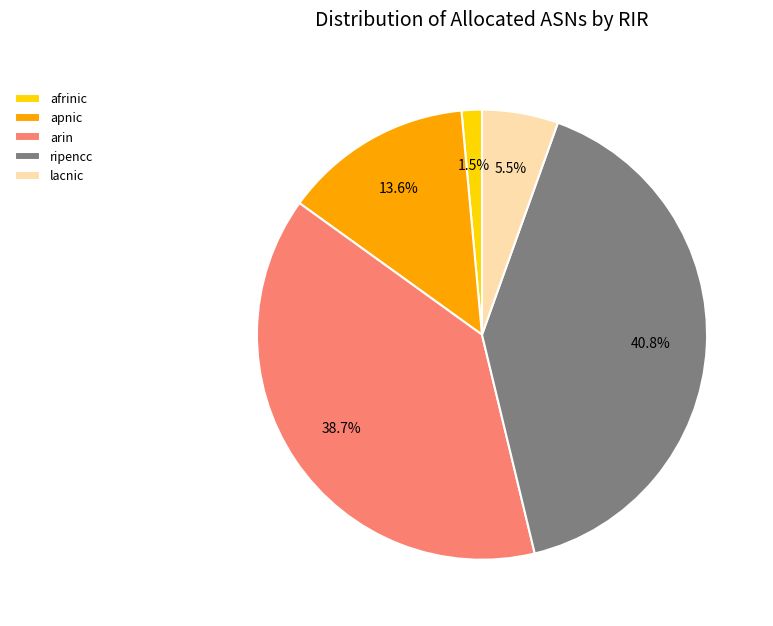

To the nearest percent, what percentage of the pie is ripencc?

41%